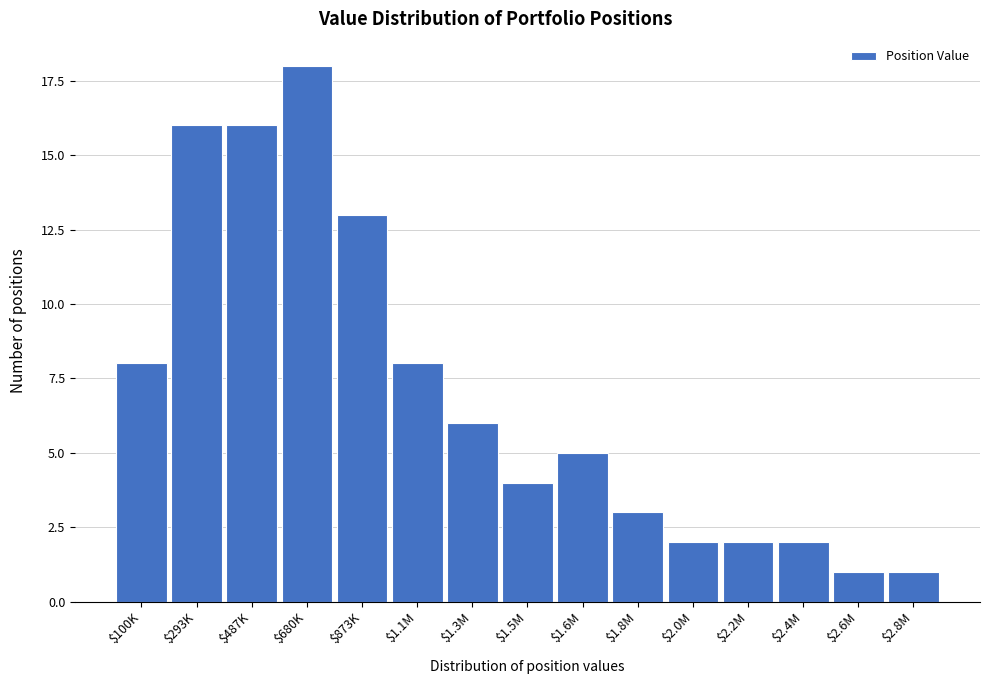

Reading right to left, transcribe all the data shown in this chart.

1	1	2	2	2	3	5	4	6	8	13	18	16	16	8